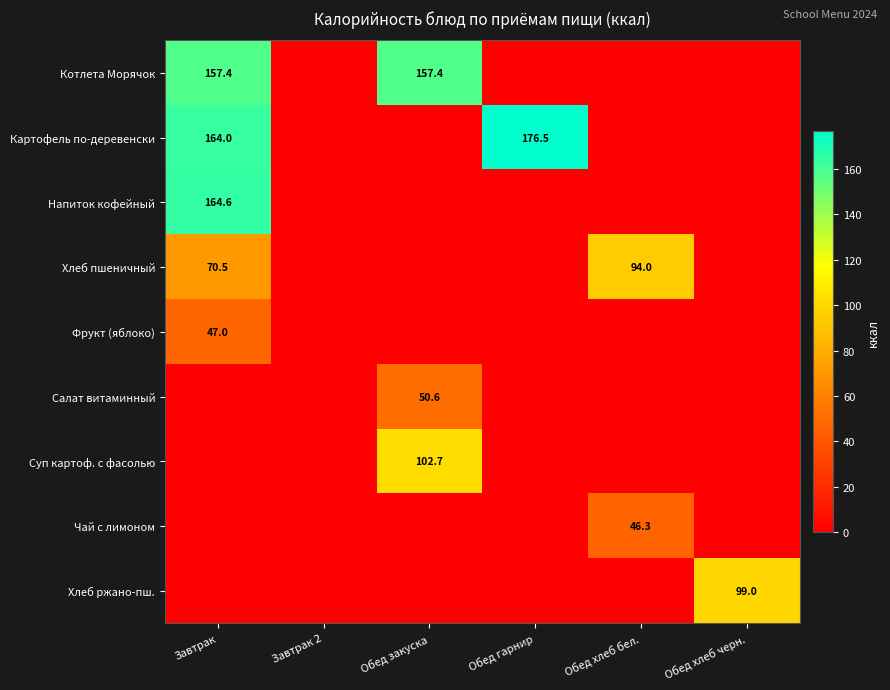

How many data points does each series have?

6